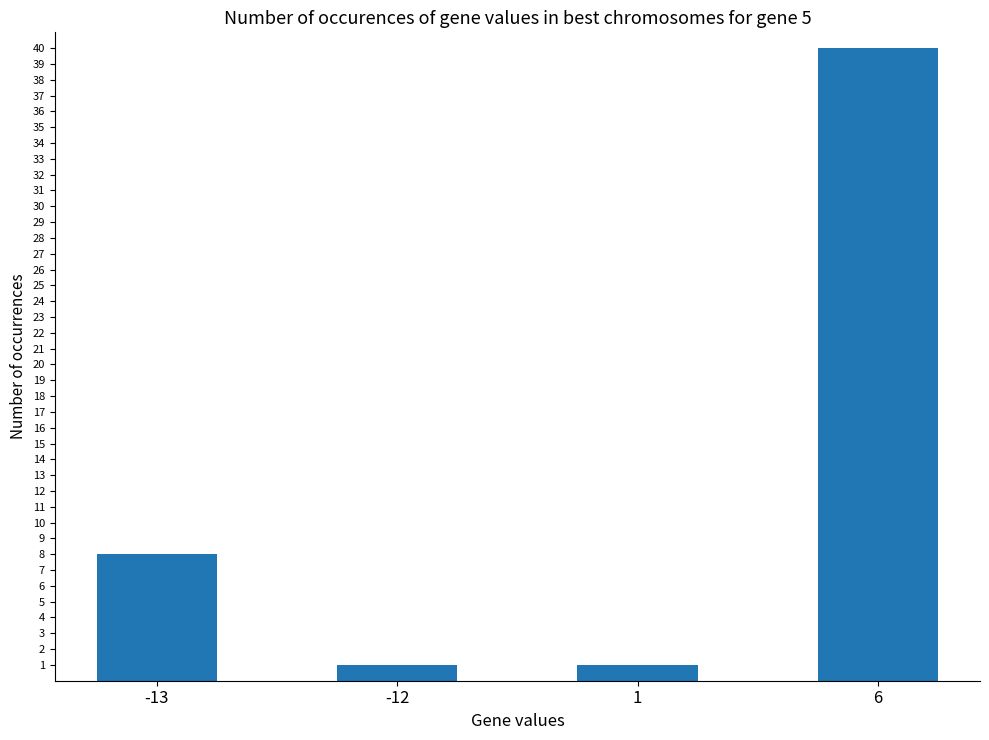

What is the value of the 4th bar from the left?

40